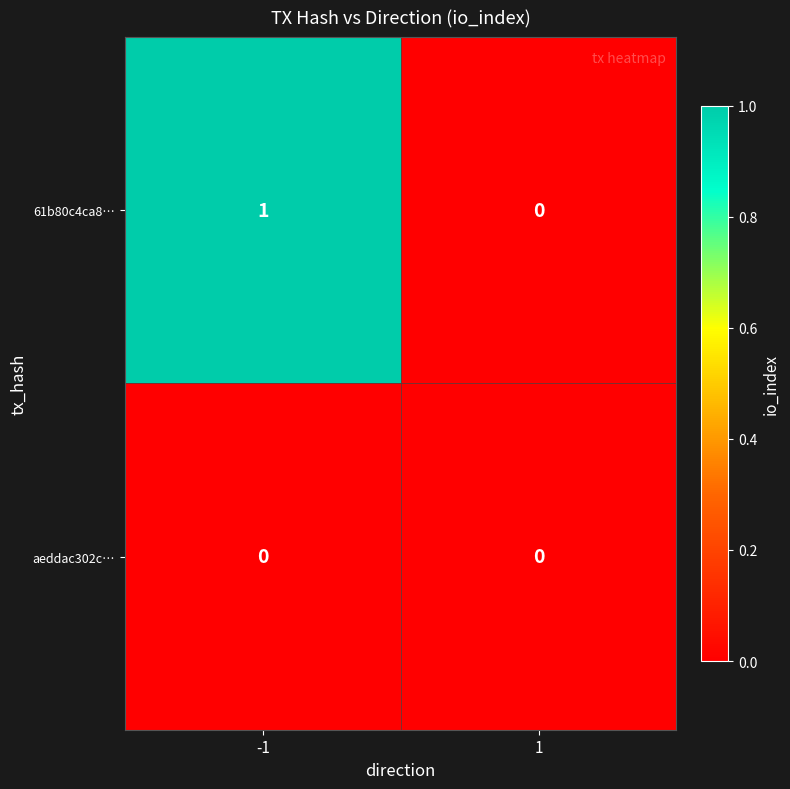

Reading left to right, what are all the values shown in this chart?

61b80c4ca8…: -1=1	1=0
aeddac302c…: -1=0	1=0